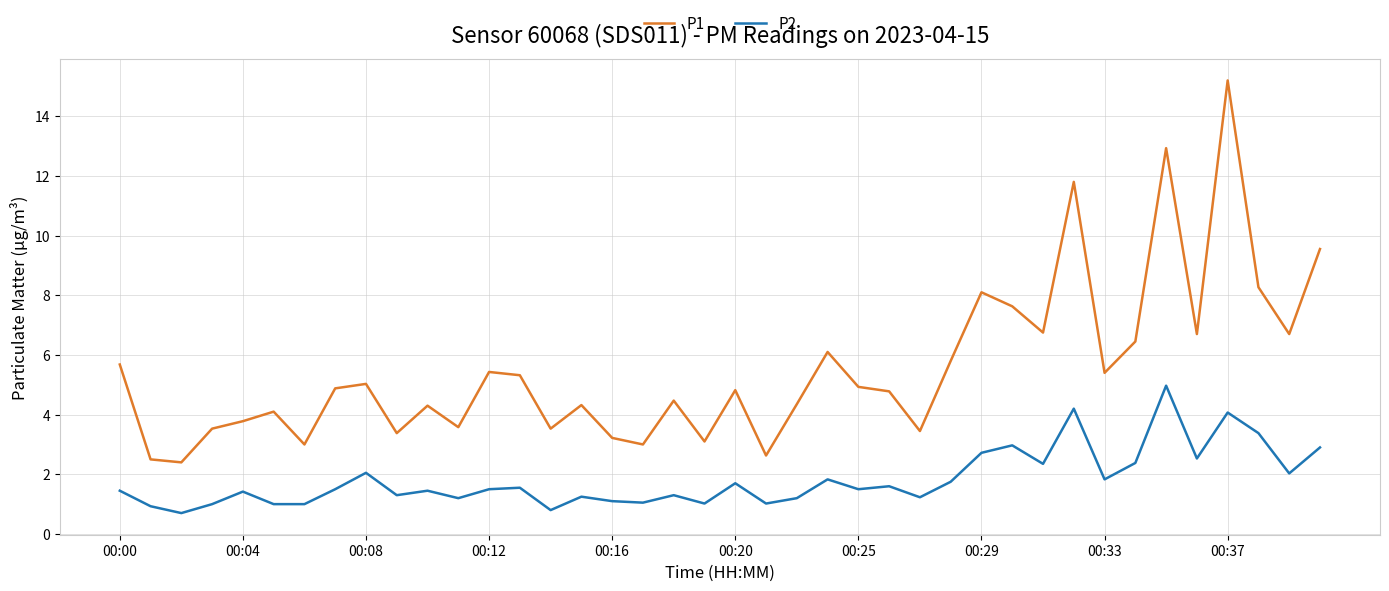

Which series has the largest total across all categories?

P1